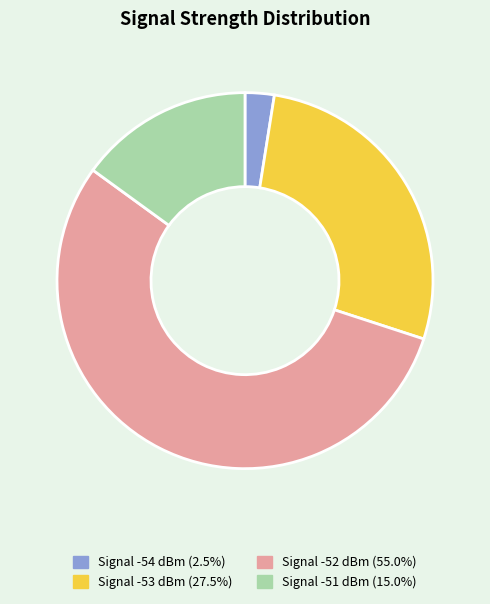

Is there any slice that represents more than half of the pie?

Yes